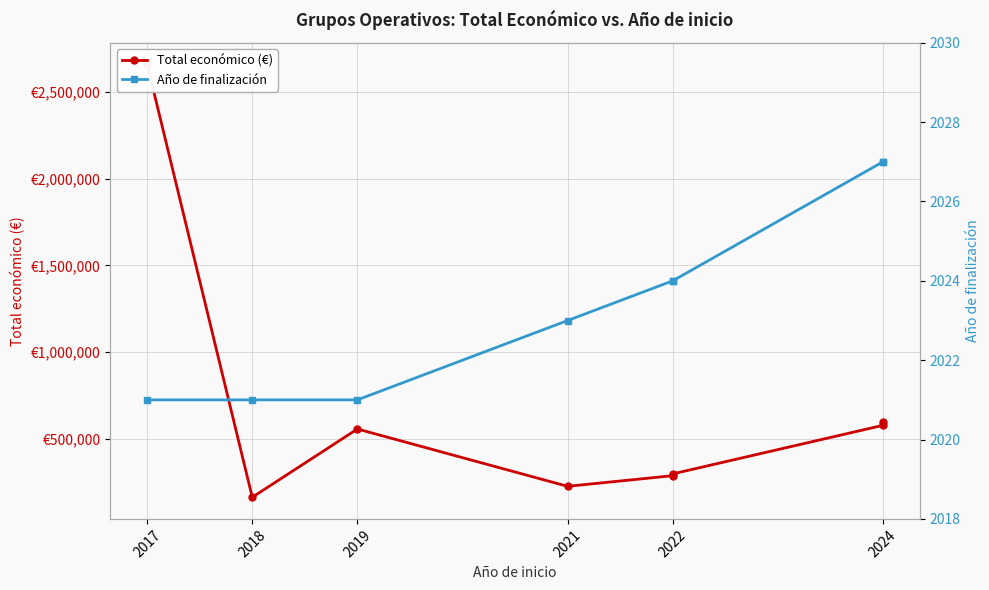

True or false: Año de finalización and Total económico (€) intersect in this chart.

False